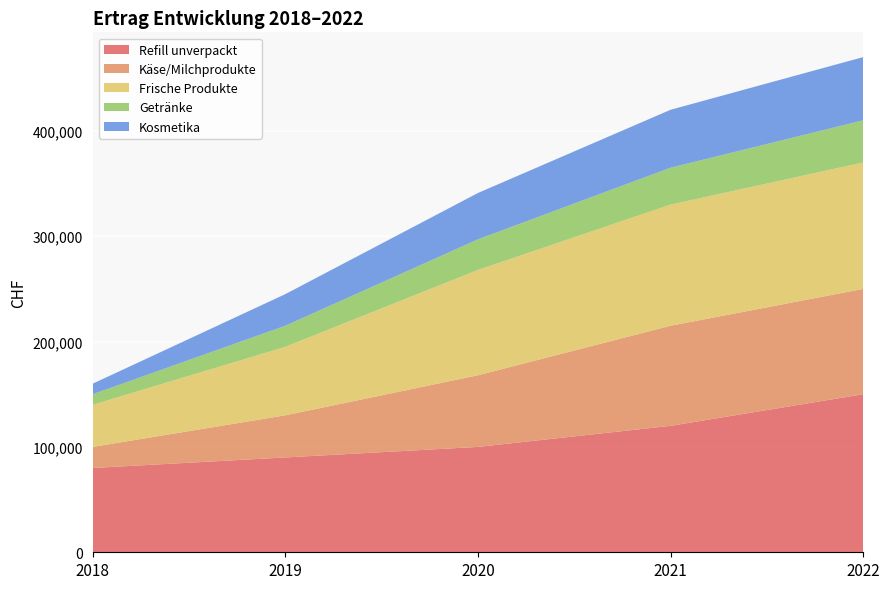

Reading left to right, list all the values displayed in this chart.

Refill unverpackt: 80000	90000	100000	120000	150000
Käse/Milchprodukte: 20000	40000	68000	95000	100000
Frische Produkte: 40000	65000	100000	115000	120000
Getränke: 10000	20000	29000	35000	40000
Kosmetika: 10000	30000	44000	55000	60000